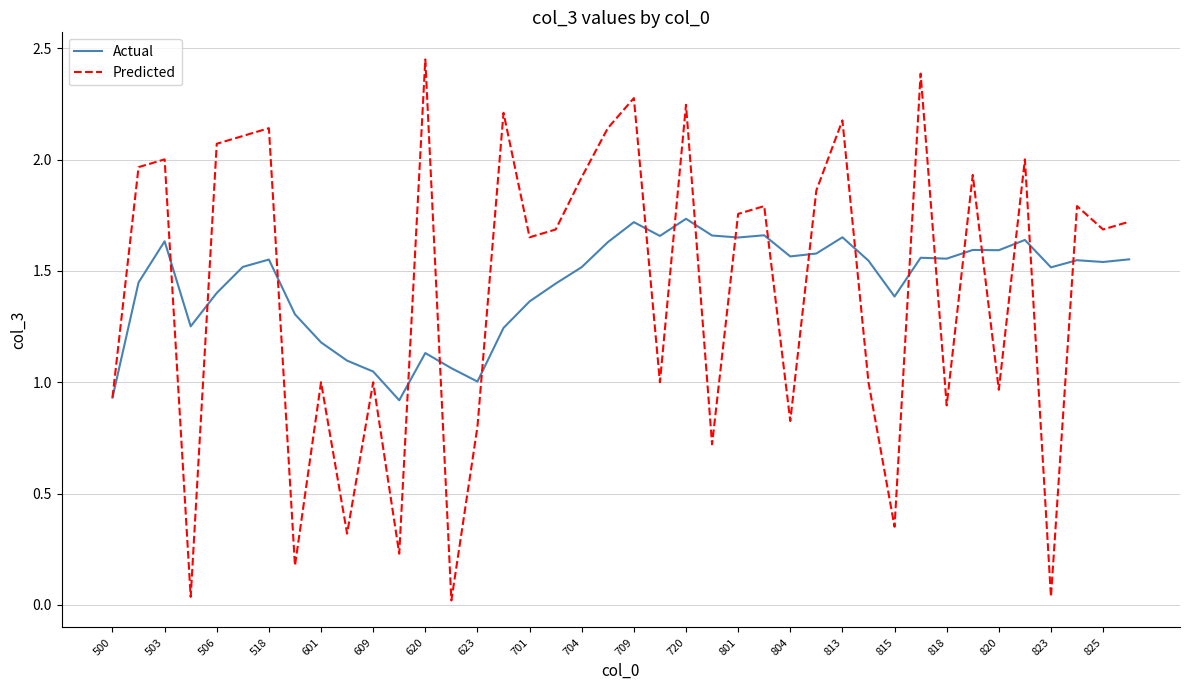

Which series has the widest spread of values?

Predicted